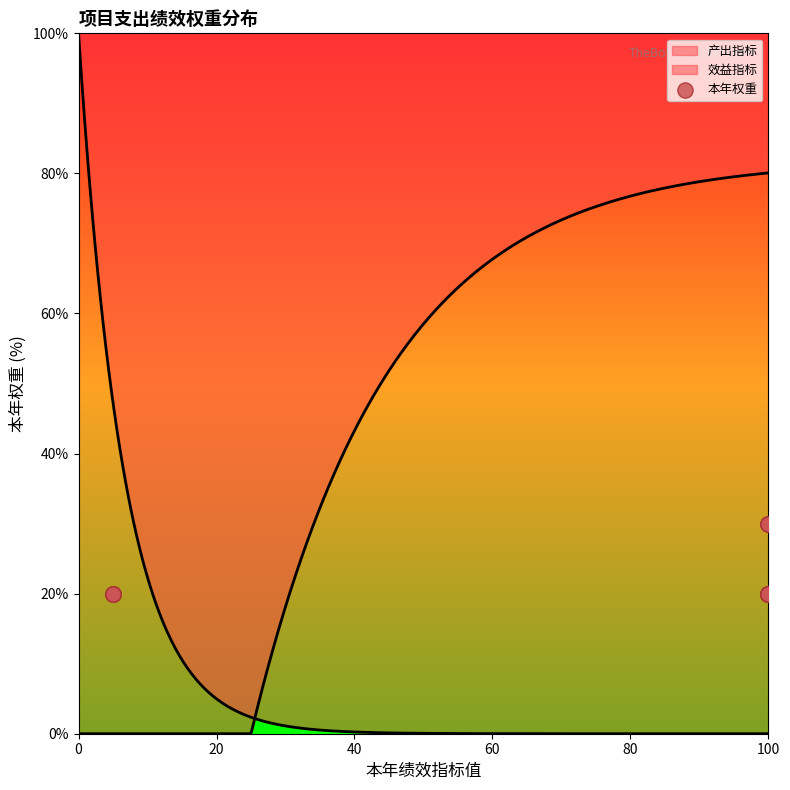

Approximately how many times larger is the value at 100 compared to 100?

1.0